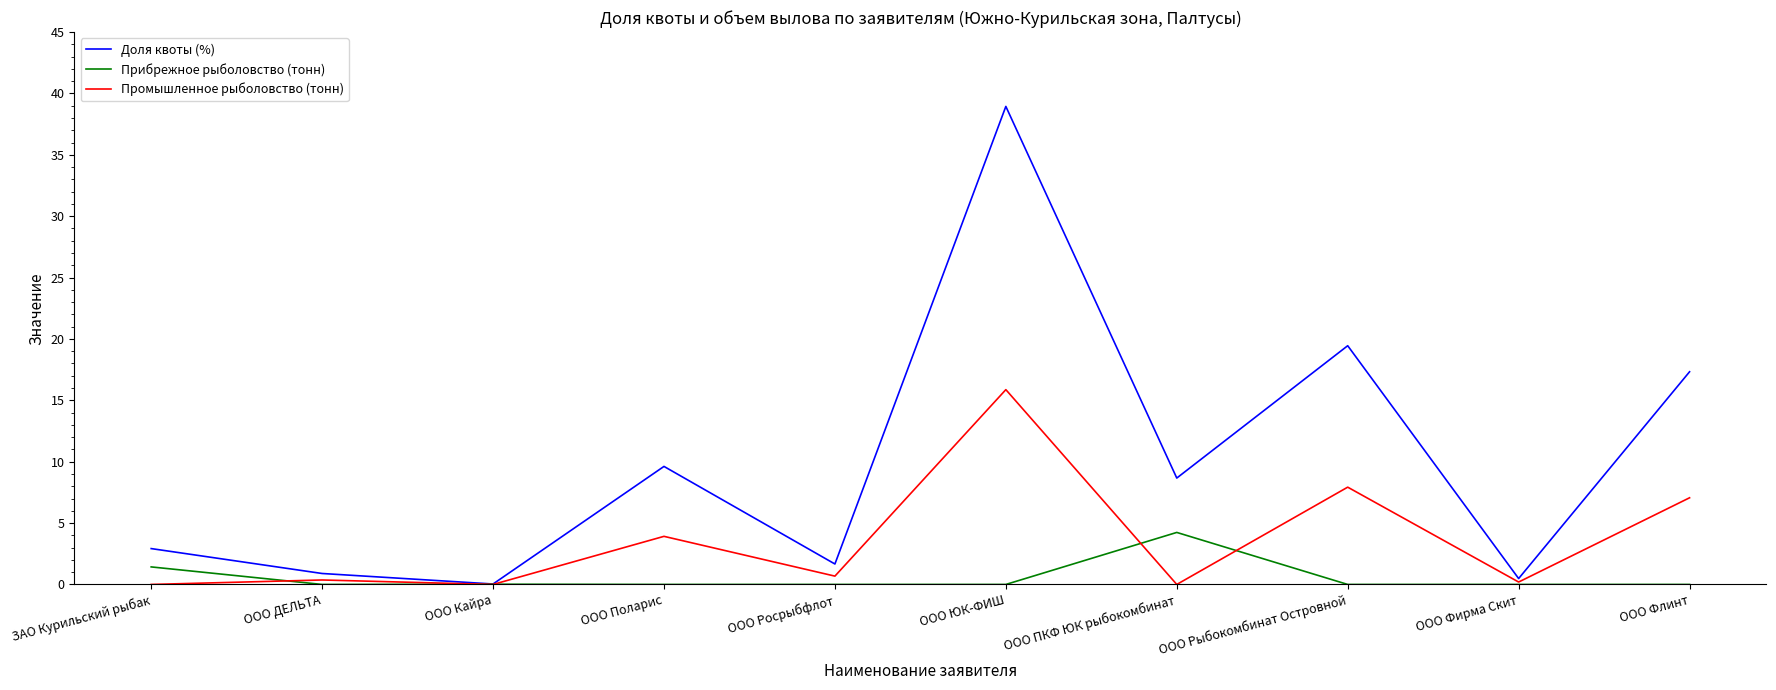

Is the value of Прибрежное рыболовство (тонн) at ООО ДЕЛЬТА greater than the value of Доля квоты (%) at ООО Поларис?

No